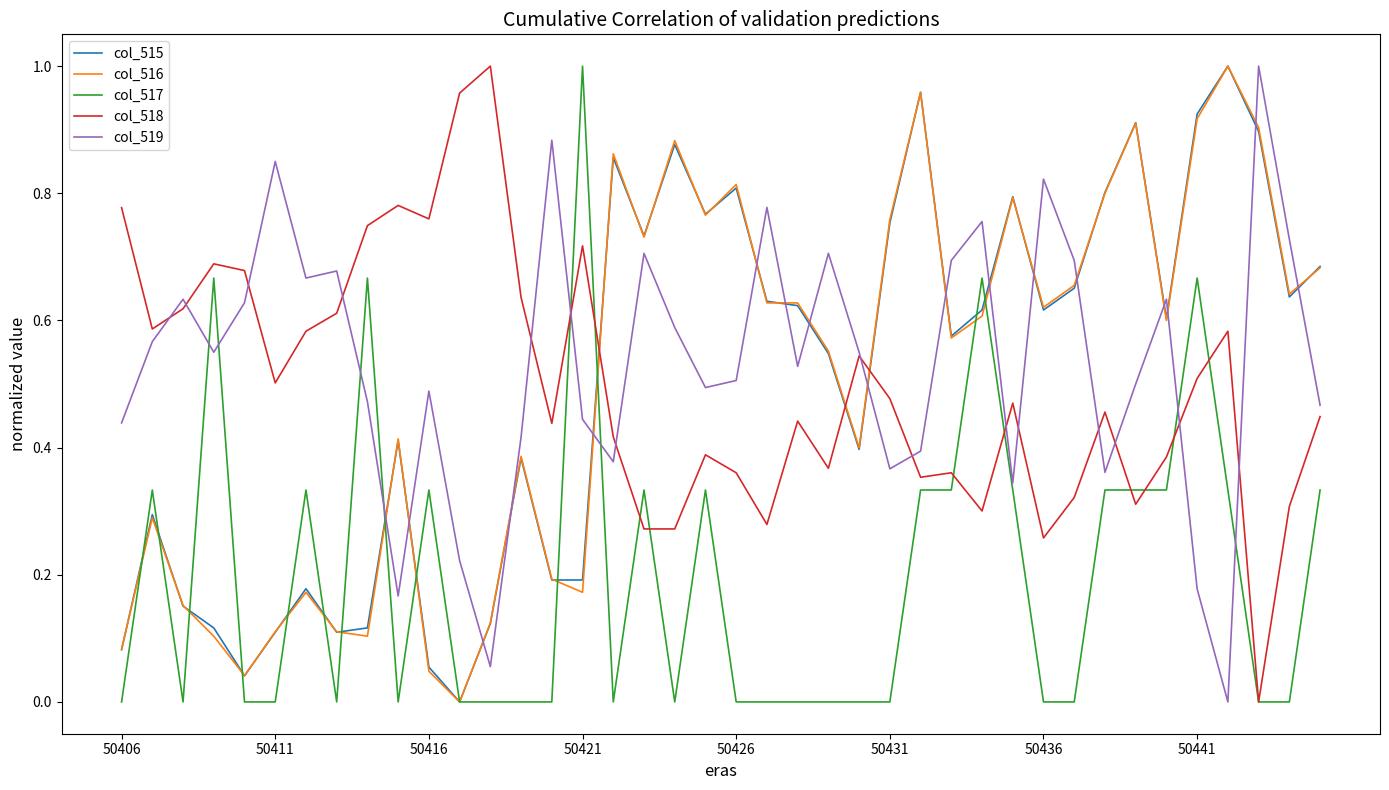

True or false: col_519 and col_515 intersect in this chart.

True